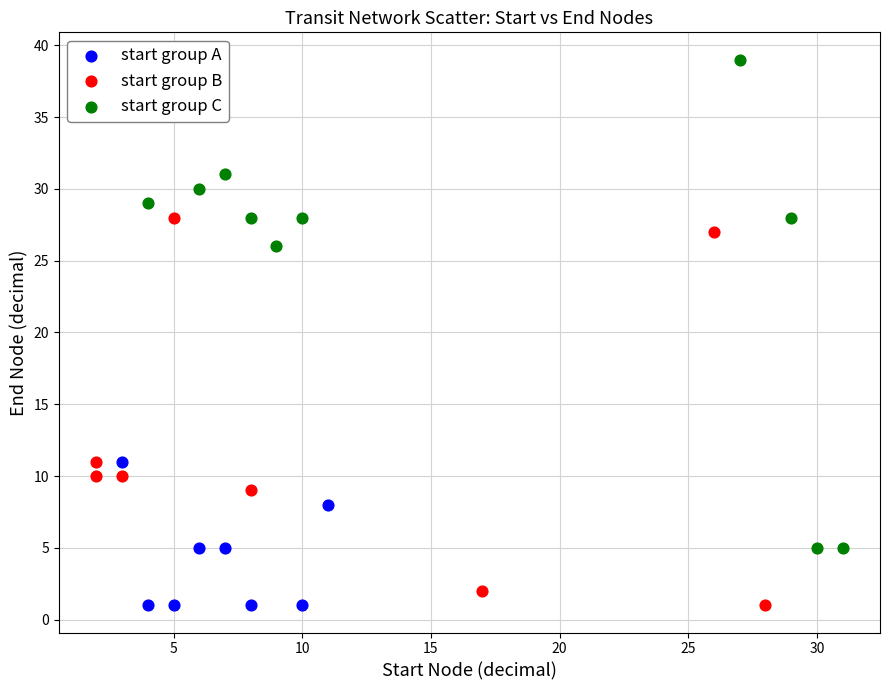

Which series has the largest Y range (max minus min)?

start group C